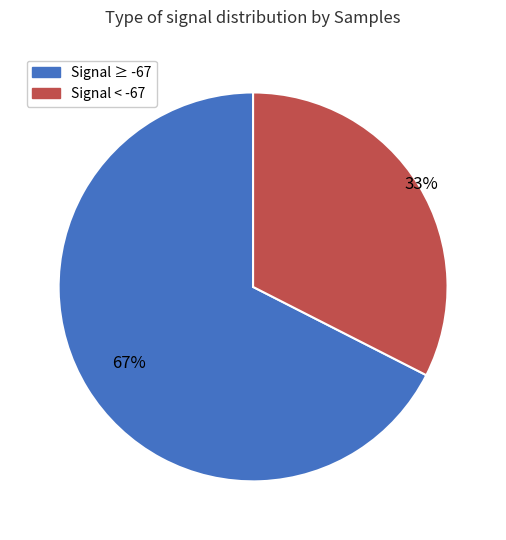

To the nearest percent, what is the average slice percentage?

50%